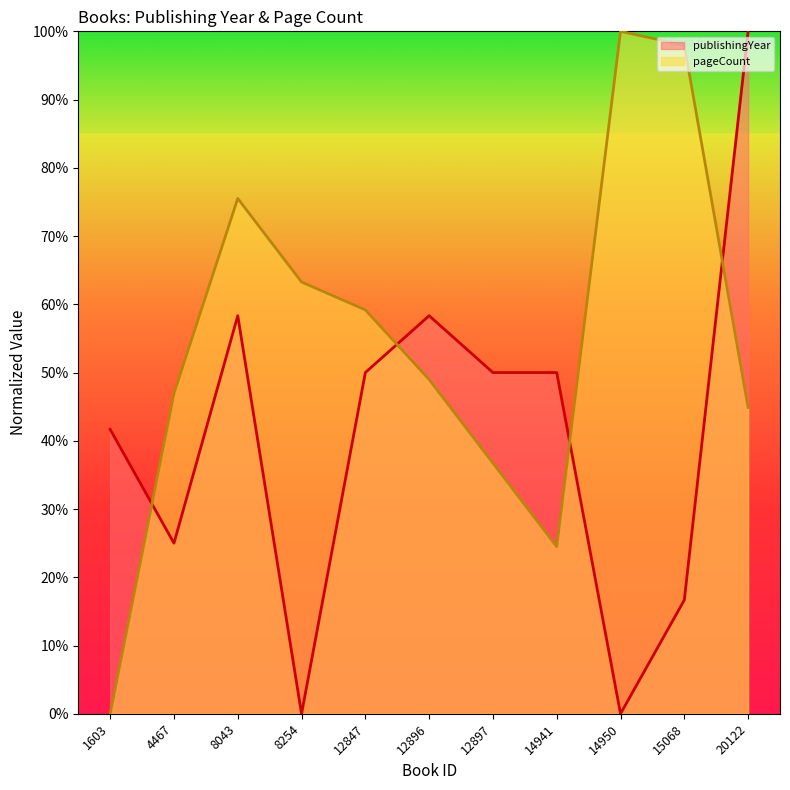

What are all the series names shown in the legend?

publishingYear (line), pageCount (line)